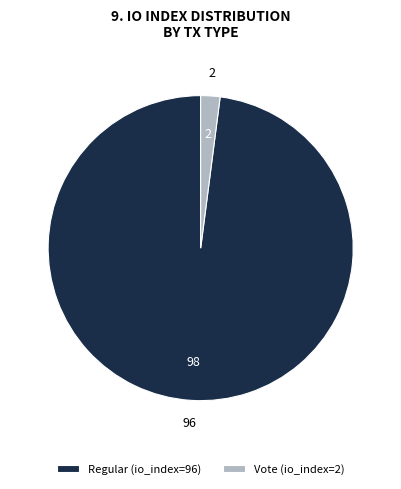

True or false: Regular (io_index=96) accounts for 98% of the total.

True